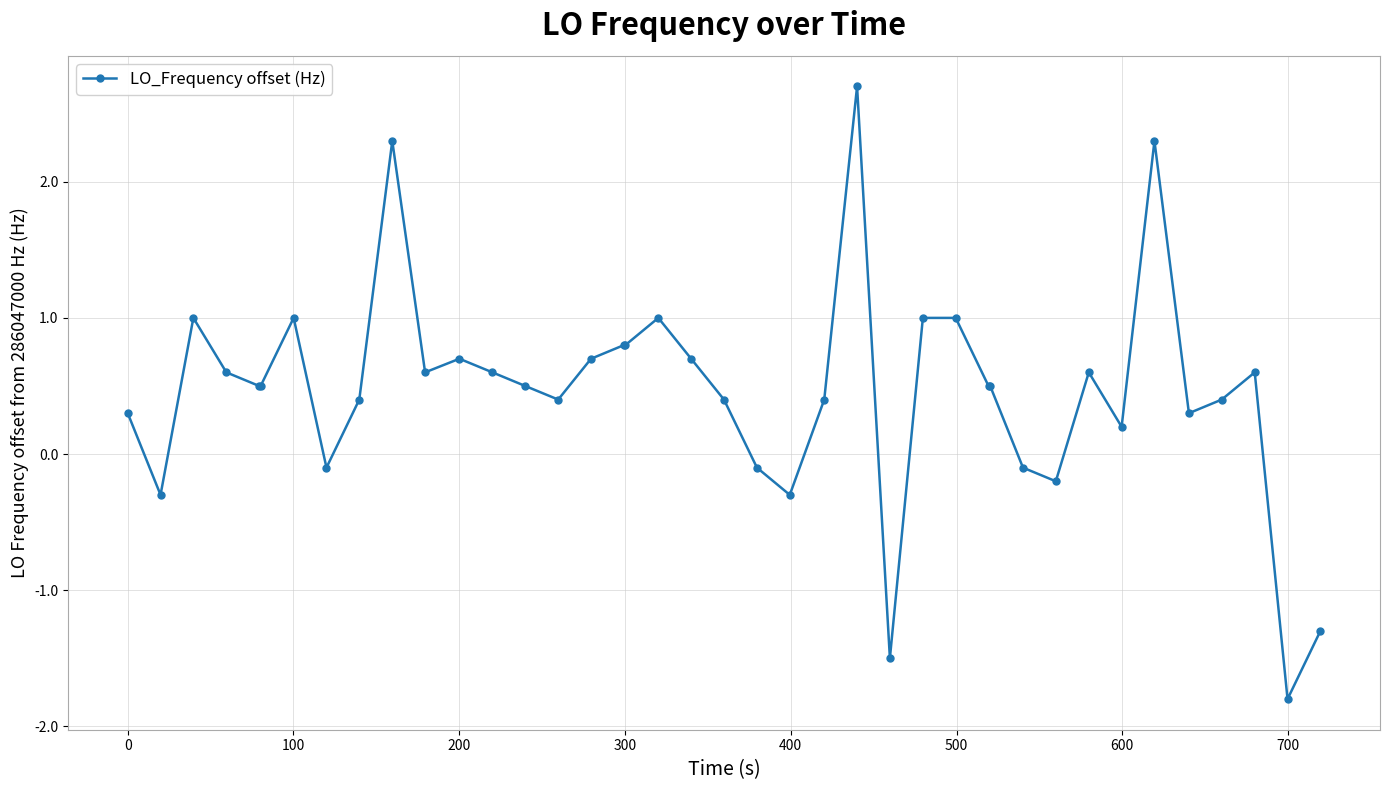

How many data points does each series have?

40